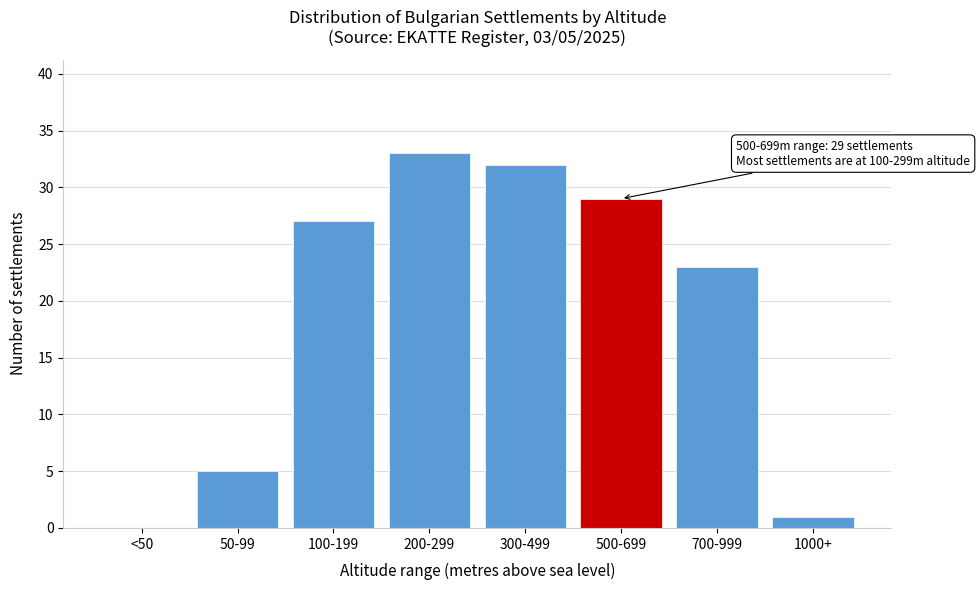

Reading right to left, list all the values displayed in this chart.

1000+=1	700-999=23	500-699=29	300-499=32	200-299=33	100-199=27	50-99=5	<50=0